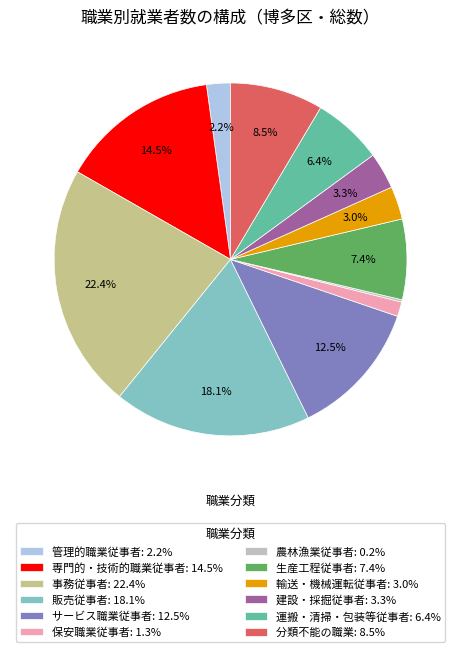

Is there a majority slice in this chart?

No